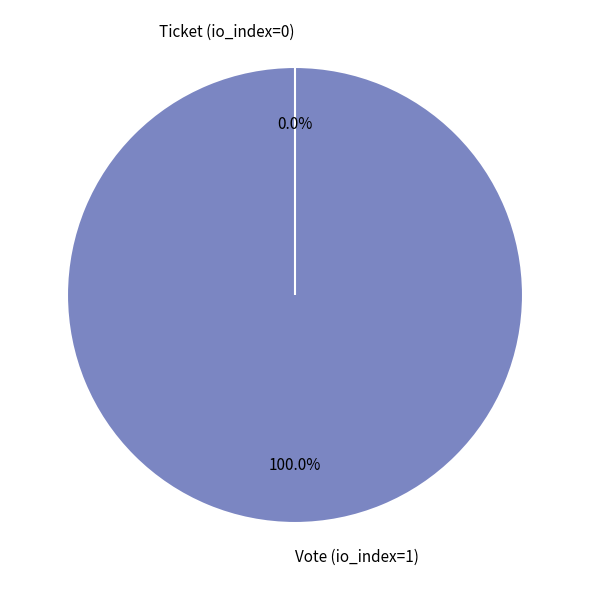

The Vote (io_index=1) slice represents 99% of the pie. True or false?

False